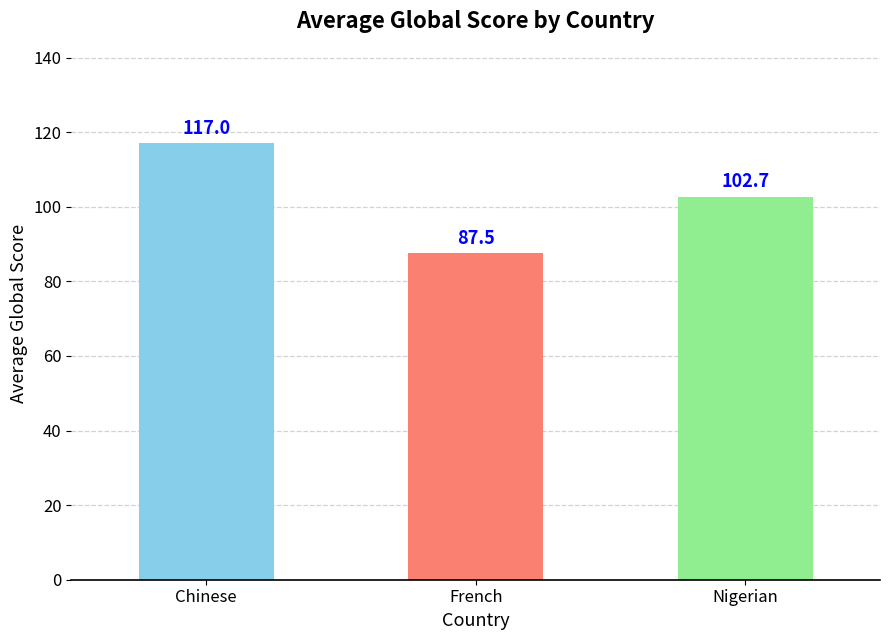

What is the change in value from French to Nigerian?

+15.2